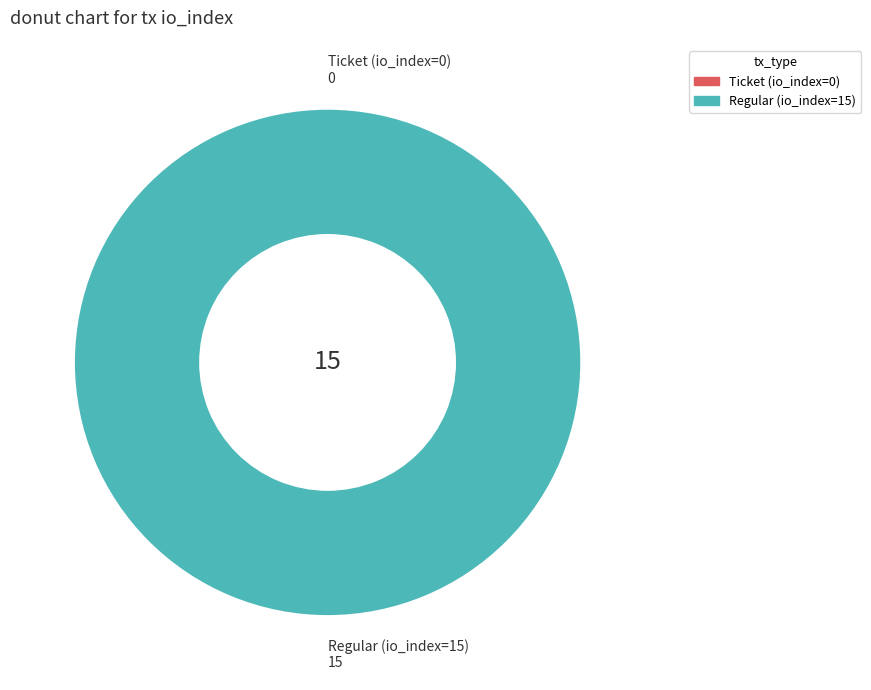

Which slice represents more than half of the pie?

Regular (io_index=15)